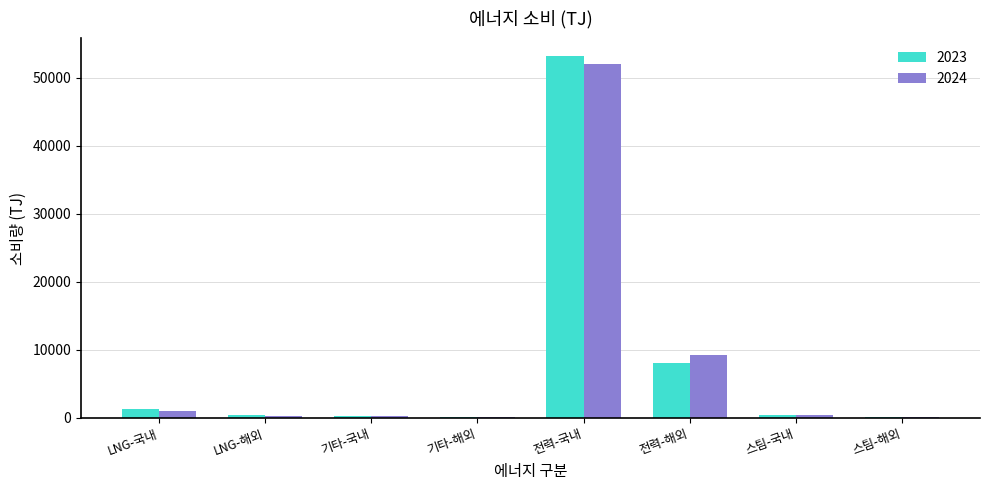

Is the value of 2023 at 기타-해외 greater than the value of 2024 at LNG-국내?

No